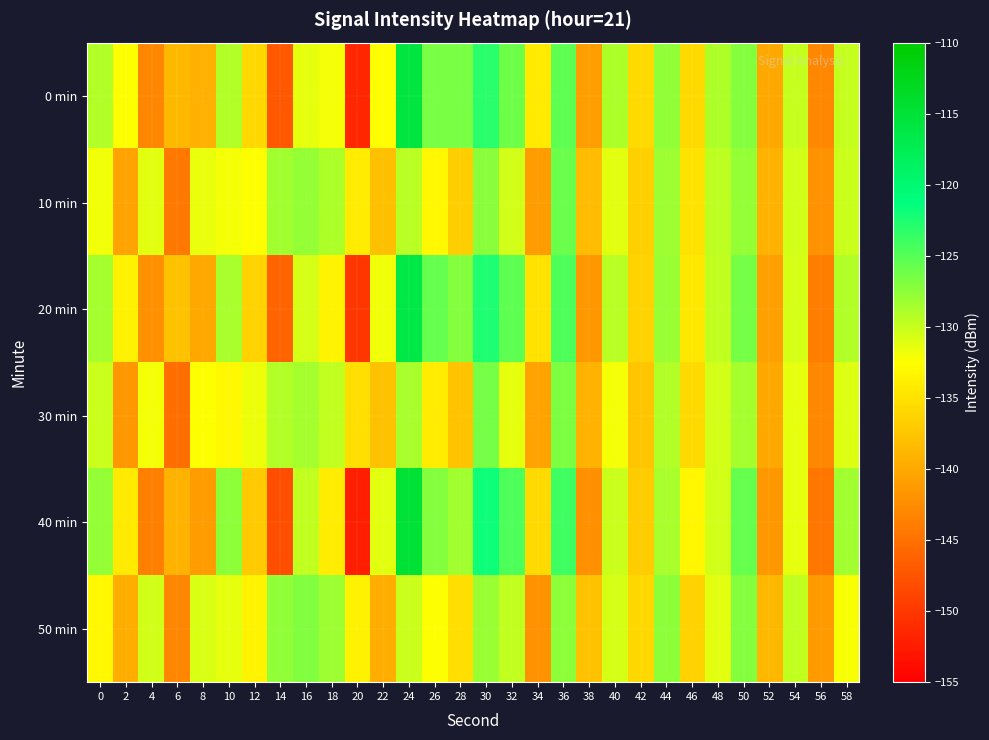

What is the greatest value displayed?

-114.9